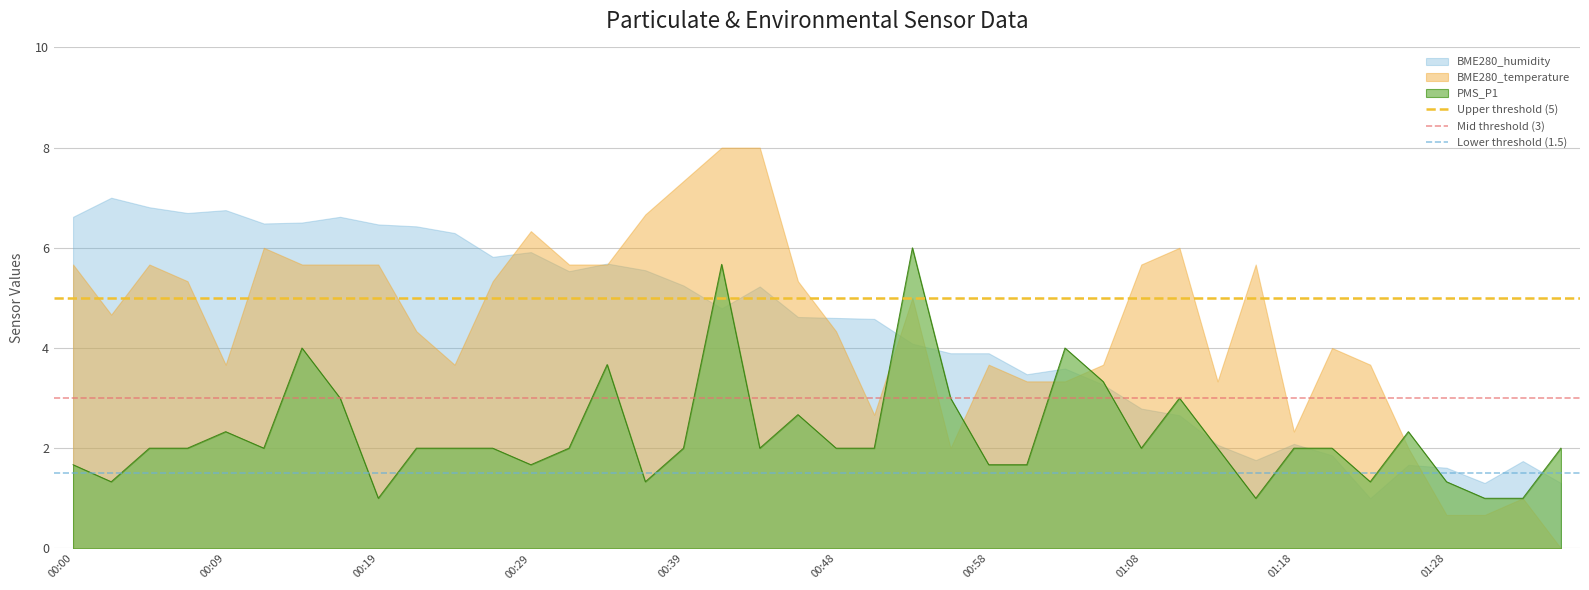

What is the sum of the Lower threshold (1.5) values at 00:09 and 00:00?

3.0